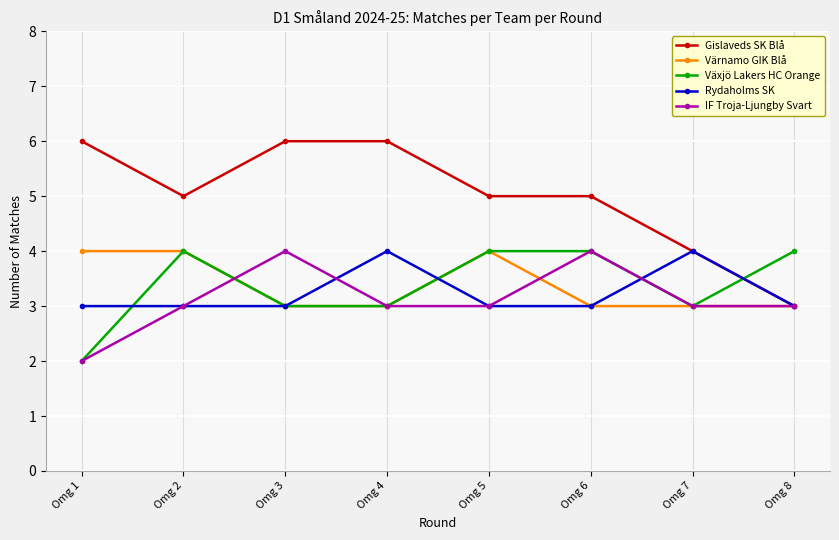

Is the value of Gislaveds SK Blå at Omg 3 greater than the value of Värnamo GIK Blå at Omg 7?

Yes